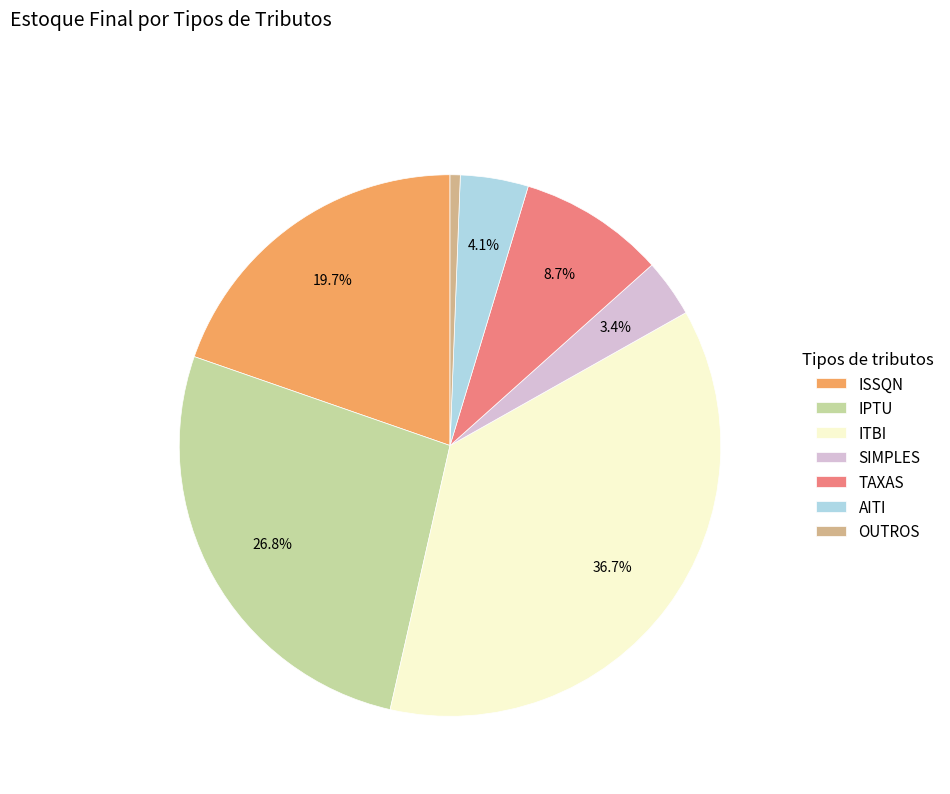

How much of the chart is everything except ISSQN?

80.3%